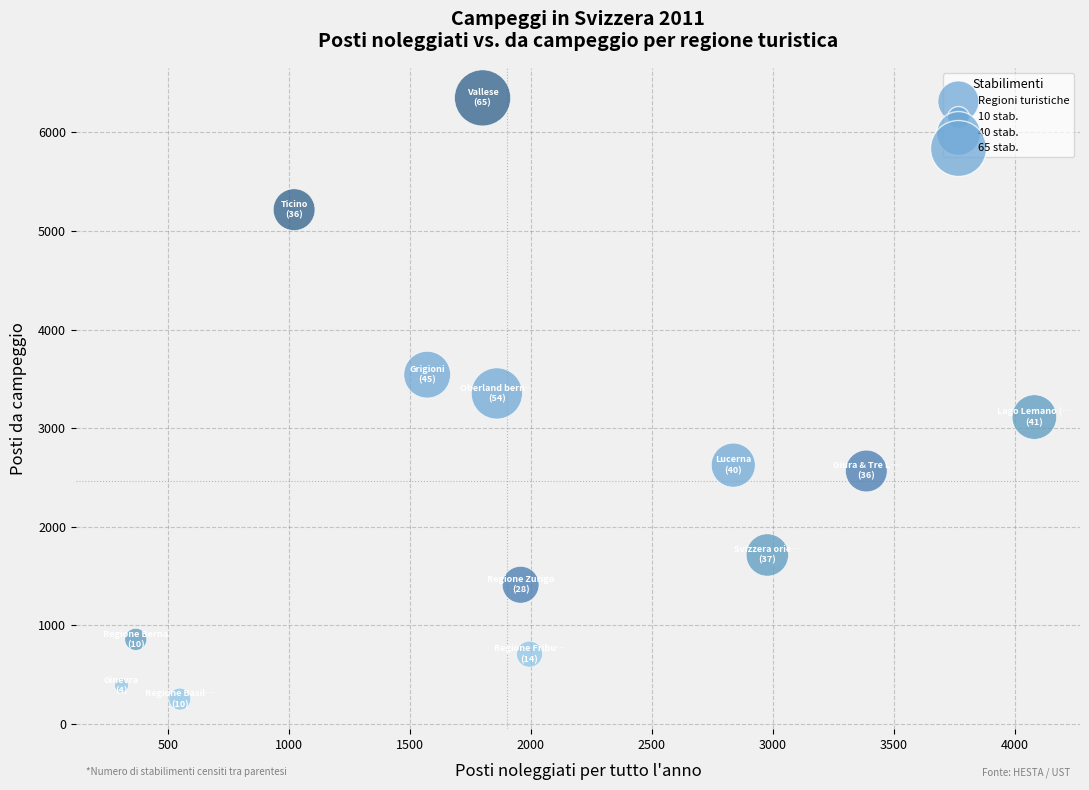

What is the range of Y values (max minus min)?

6098.3